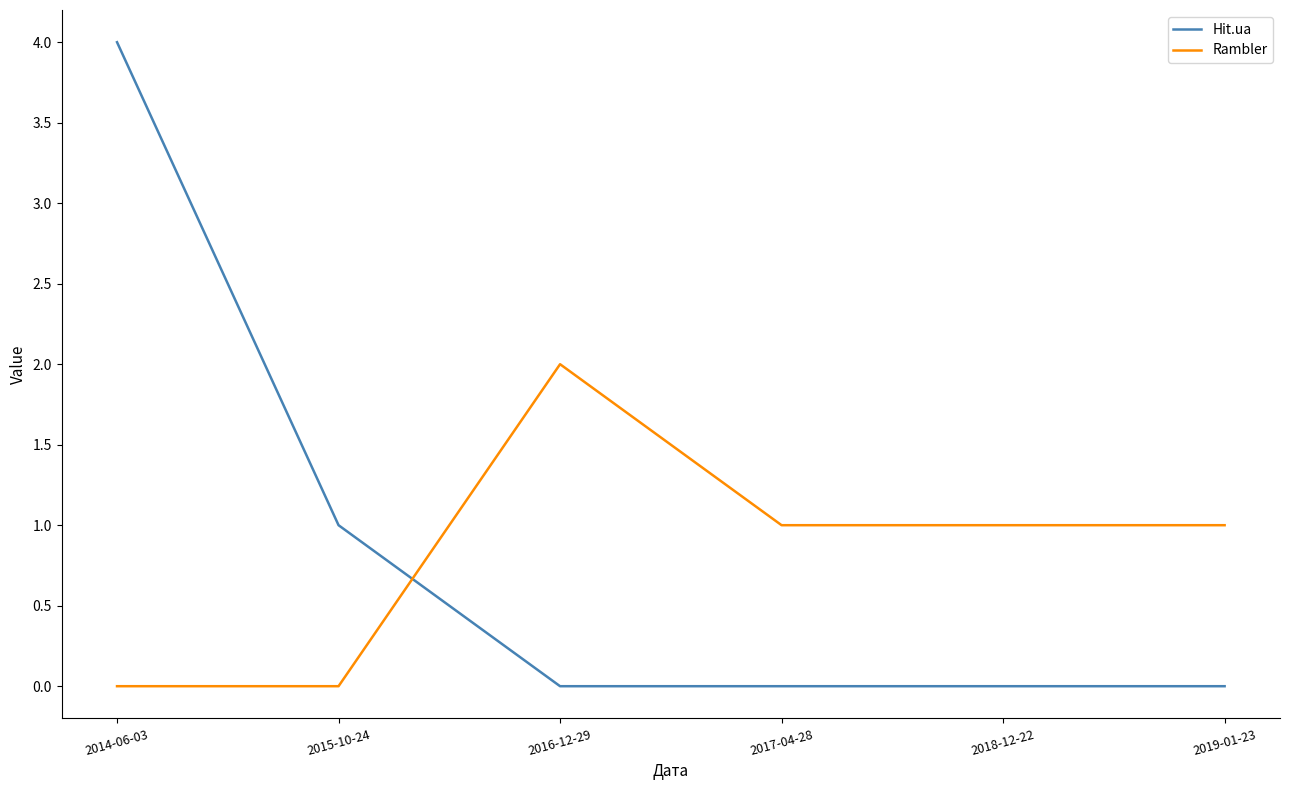

Between 2014-06-03 and 2017-04-28, which series saw the biggest shift?

Hit.ua